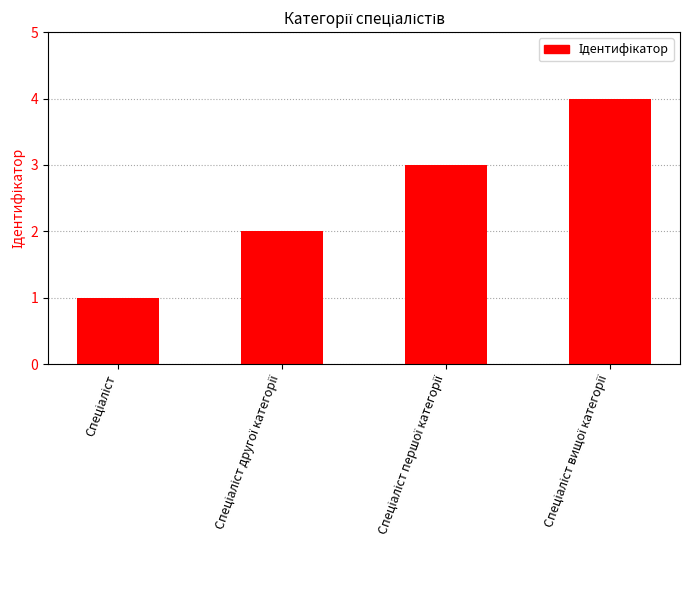

What is the maximum value shown in the chart?

4